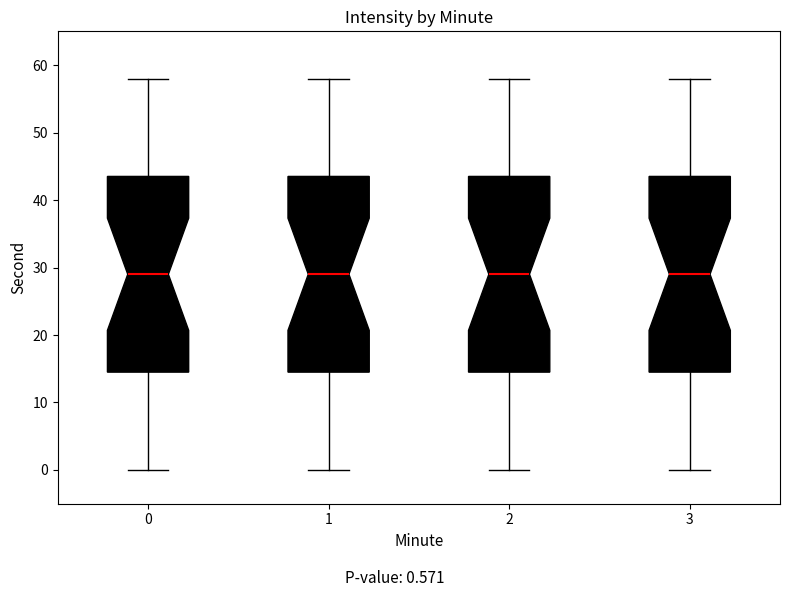

Reading left to right, transcribe this box plot: for each box, give where its median line is, the range the box spans, and where its two whiskers end, as read against the y-axis. The values are not printed on the chart, so give them approximately, as read against the axis.

0: median 29, box 15 to 44, whiskers 0 to 58
1: median 29, box 15 to 44, whiskers 0 to 58
2: median 29, box 15 to 44, whiskers 0 to 58
3: median 29, box 15 to 44, whiskers 0 to 58